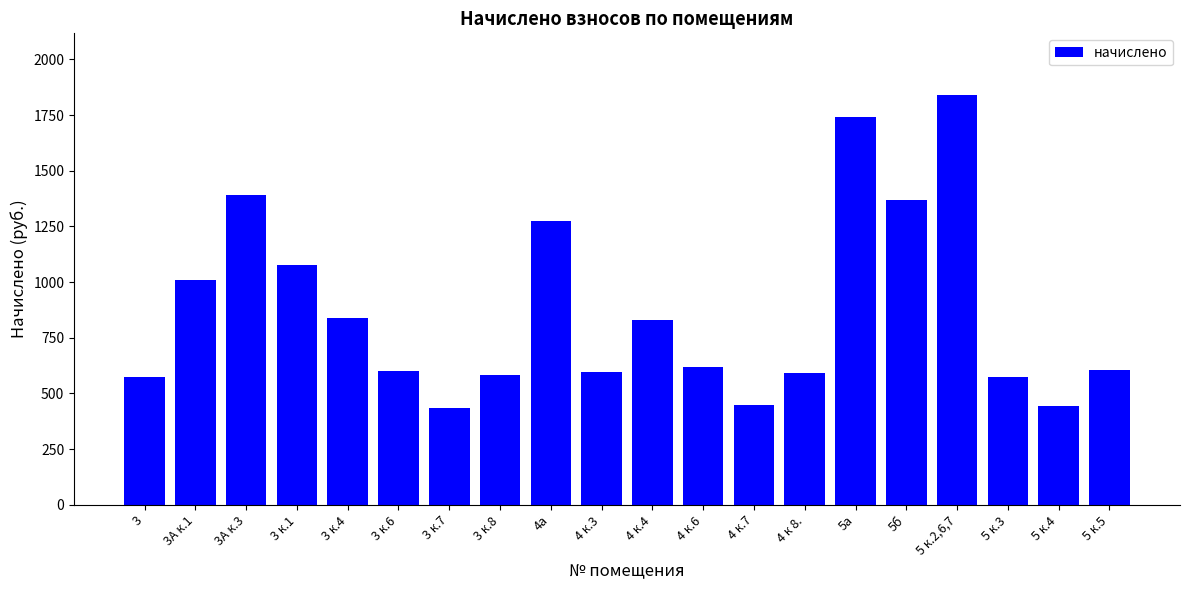

Which category has the highest value across all series?

5 к.2,6,7